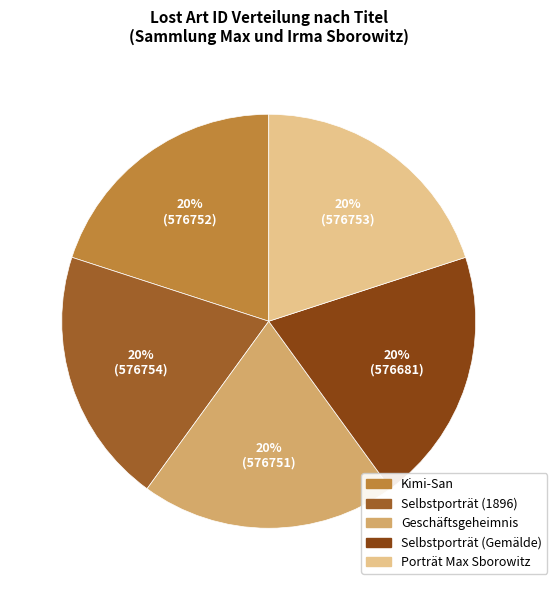

Is there any slice that represents more than half of the pie?

No